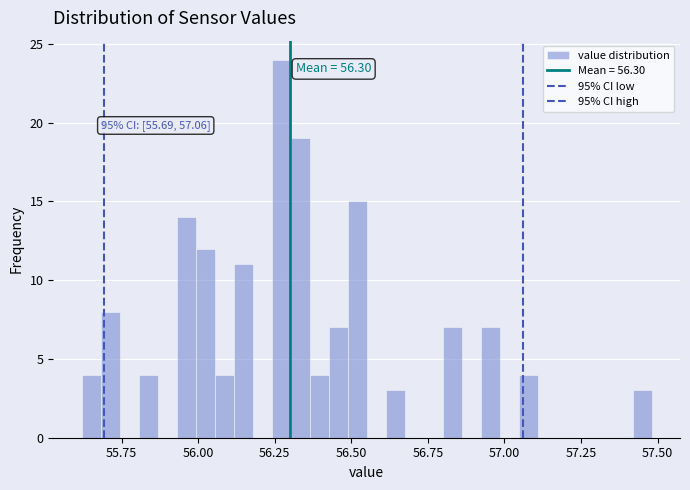

Around what value on the x-axis is the tallest bar? Give the approximate position of its centre, as read against the axis.

56.25